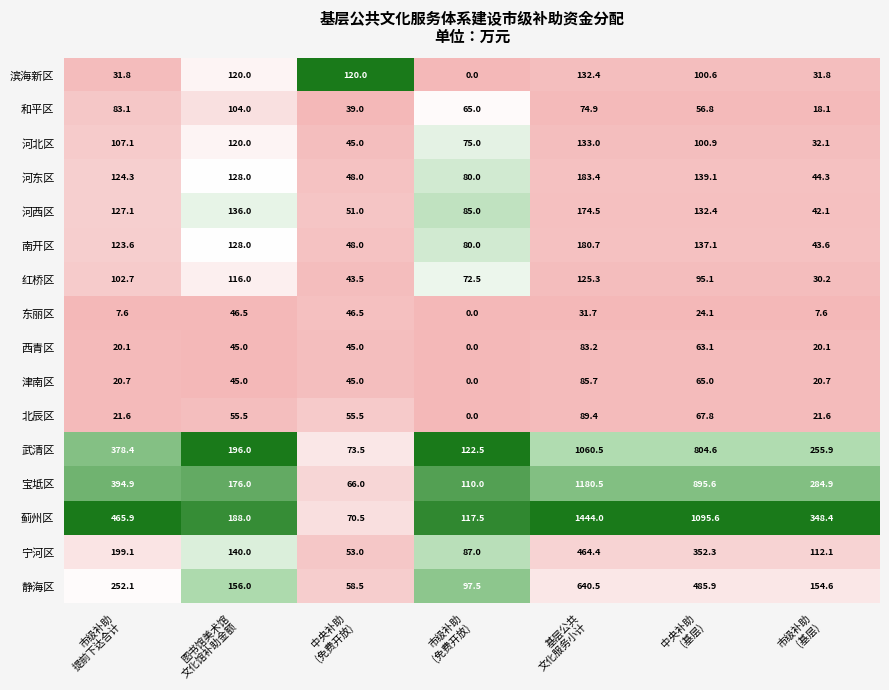

What is the highest value of the 河东区 series?

183.4